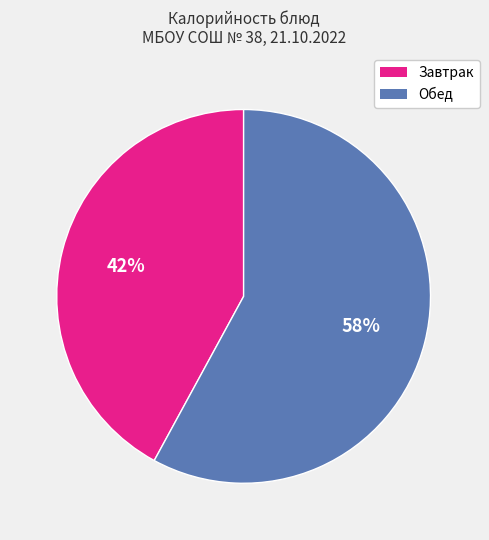

To the nearest percent, what is the difference between the largest and smallest slice percentages?

16%